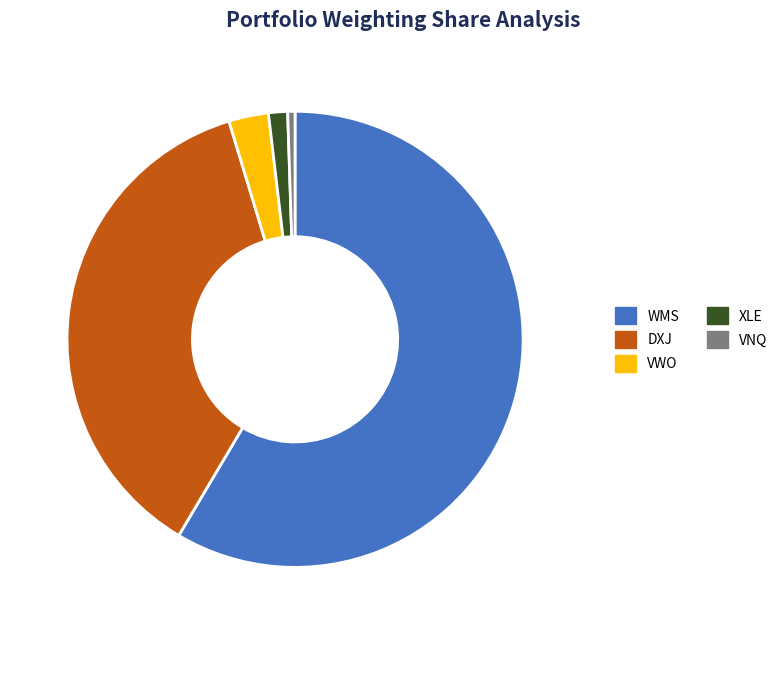

How many segments does this pie chart have?

5